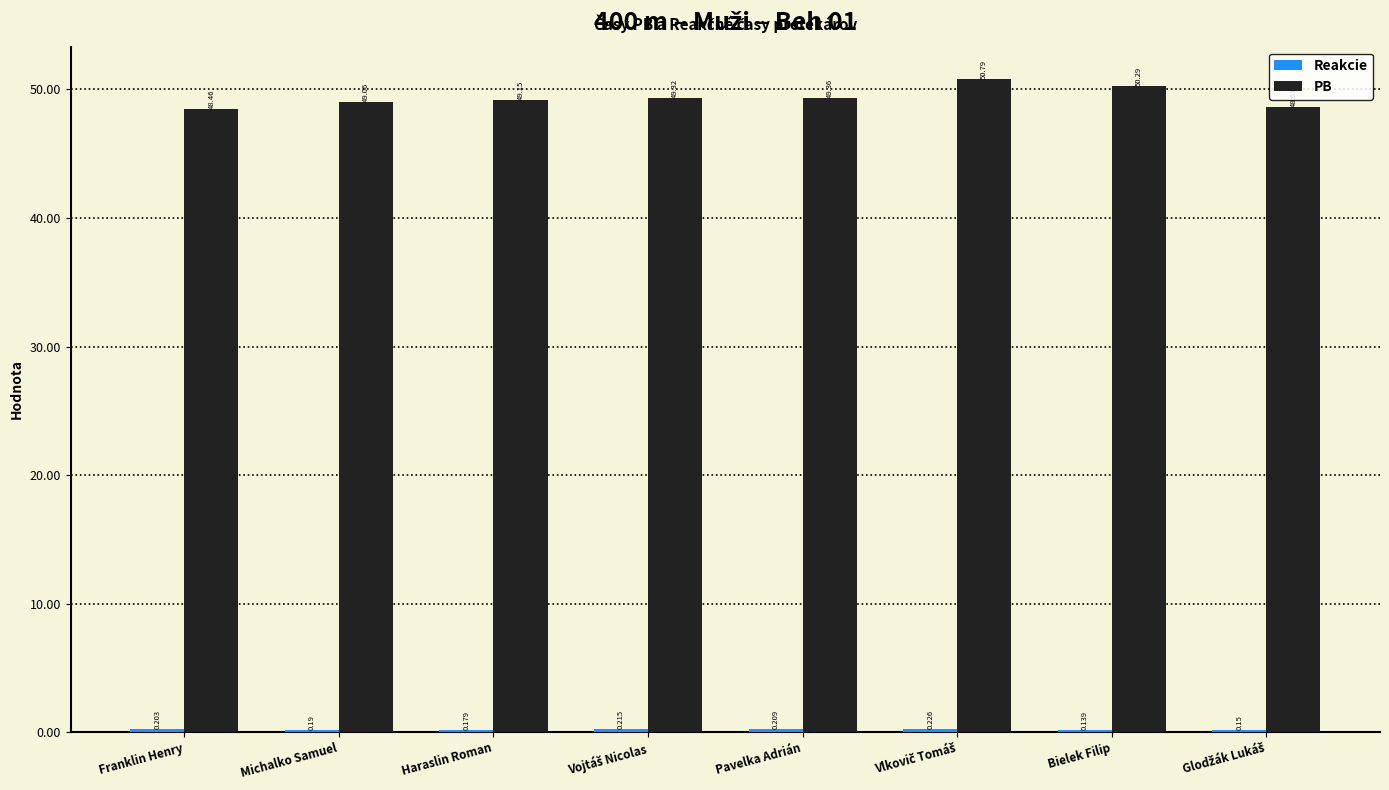

What is the sum of the PB values at Bielek Filip and Haraslin Roman?

99.4